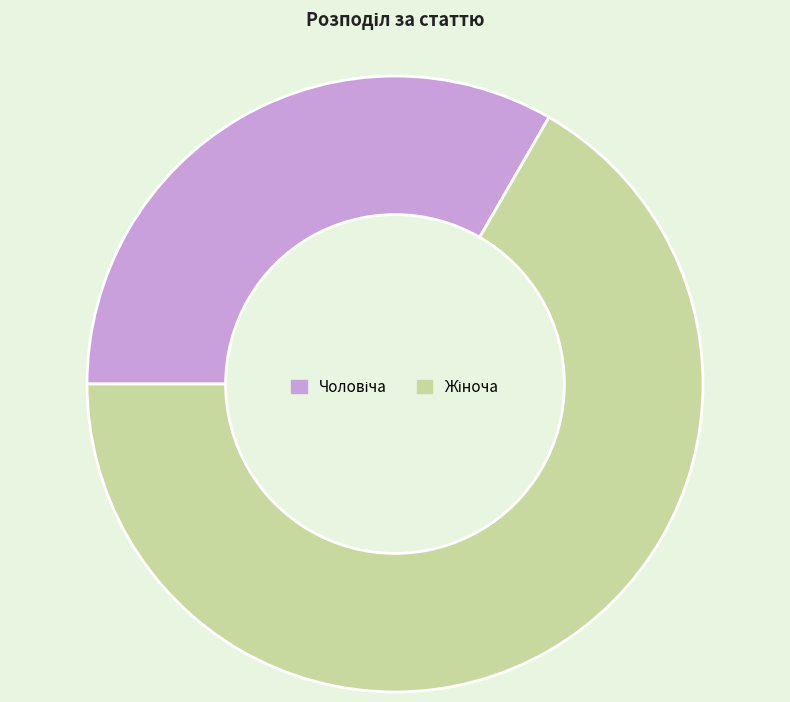

How many segments does this pie chart have?

2